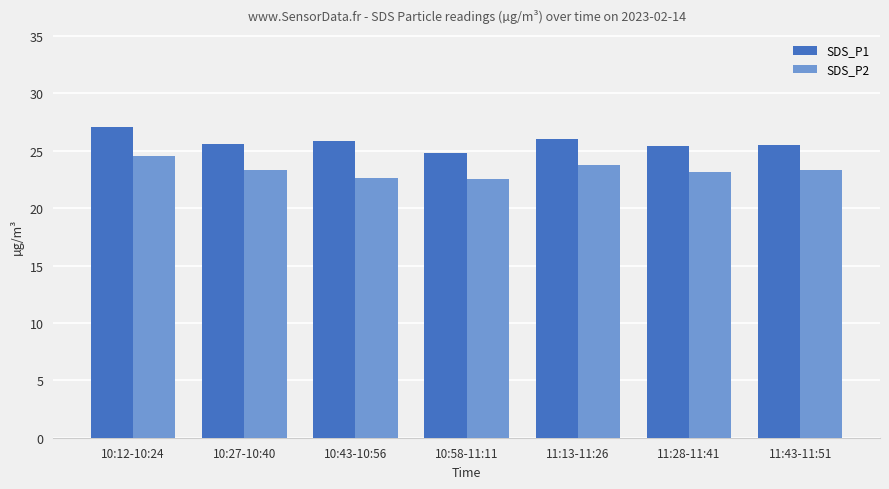

What is the spread (max minus min) of values at 10:58-11:11?

2.3